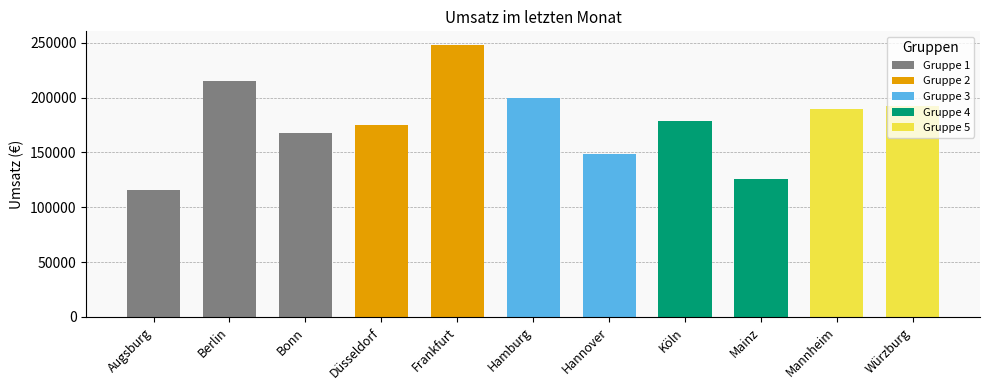

Is it true that the value at Mannheim is 189456?

True